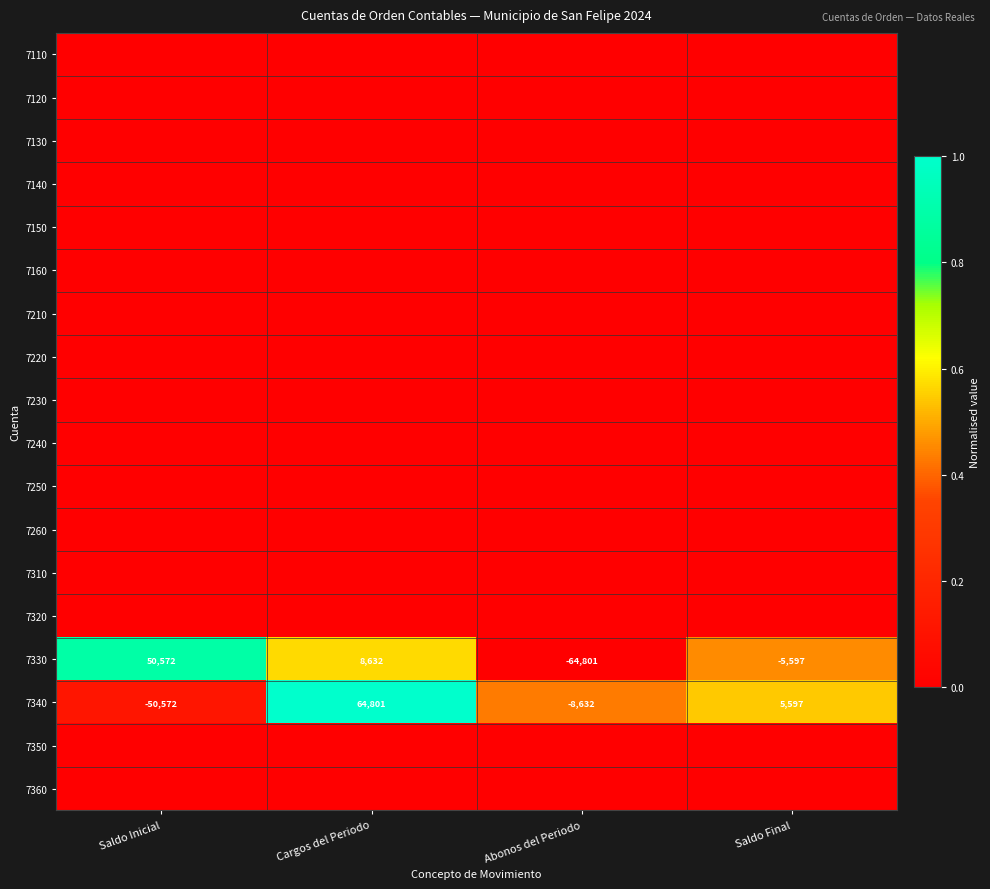

How many 7330 values are between -5597 and 50572?

3